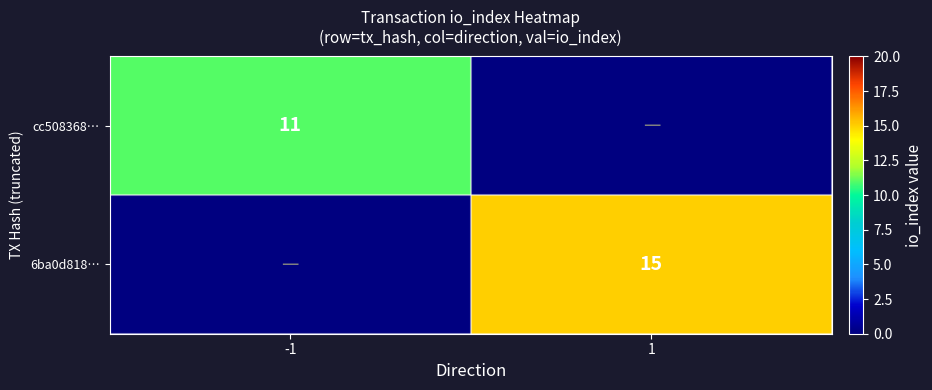

The 6ba0d818… series shows 20 at 1. True or false?

False